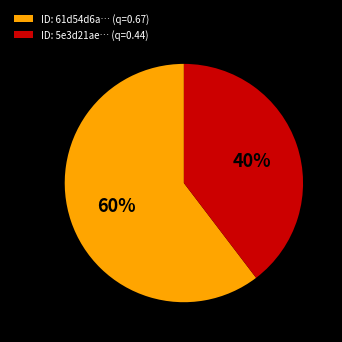

Do ID: 61d54d6a… (q=0.67) and ID: 5e3d21ae… (q=0.44) together represent more than half of the pie?

Yes